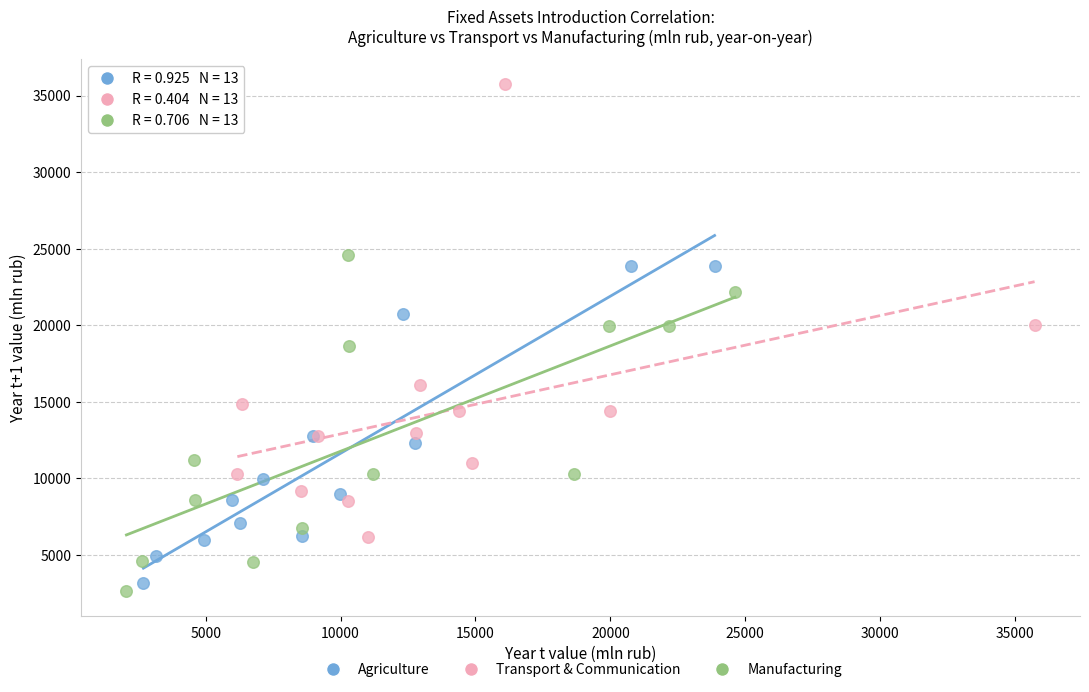

Which series contains the lowest Y value?

Manufacturing